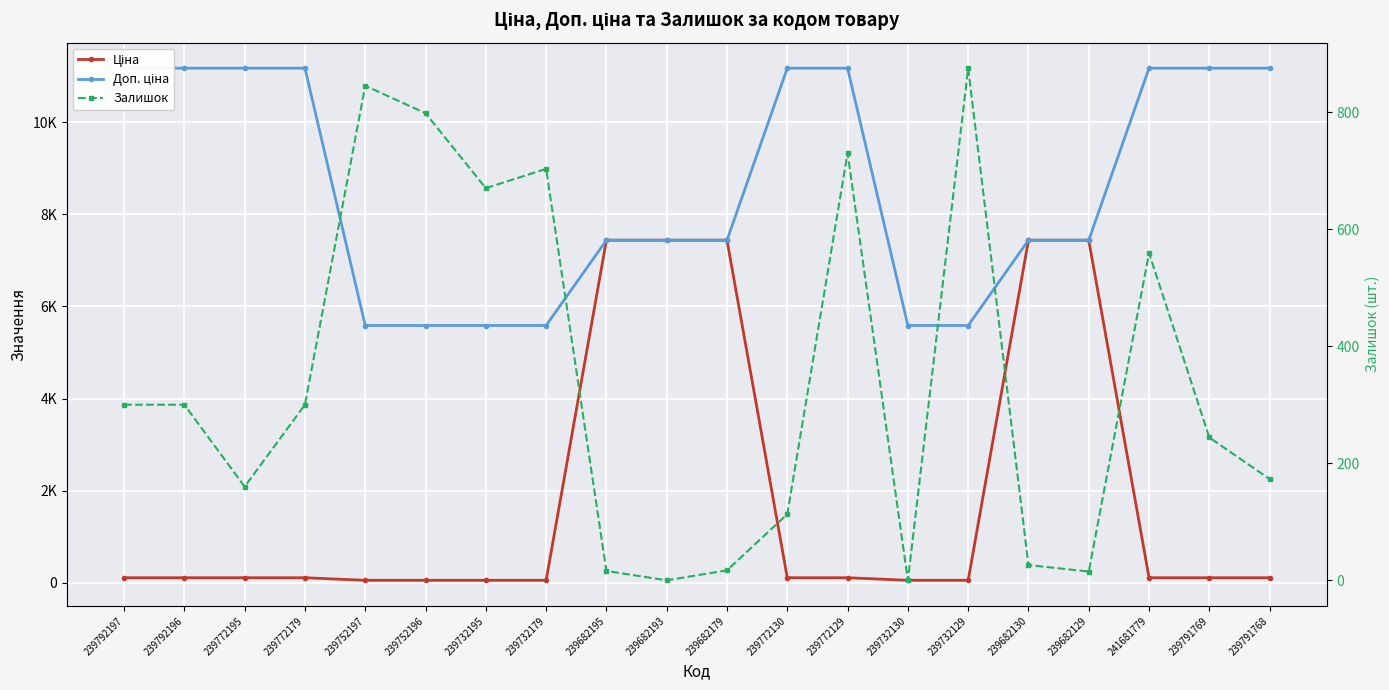

What are all the series names shown in the legend?

Ціна, Доп. ціна, Залишок